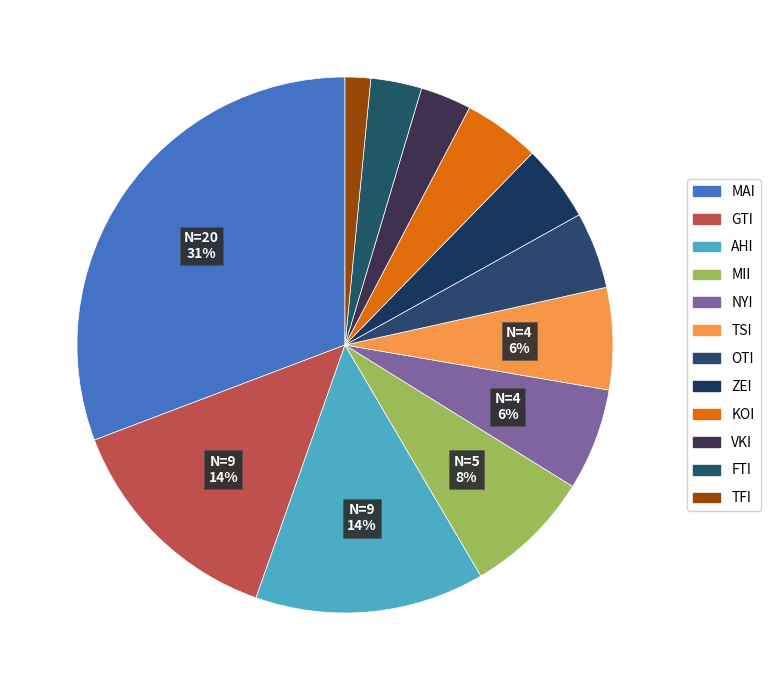

How many slices are in this pie chart?

12